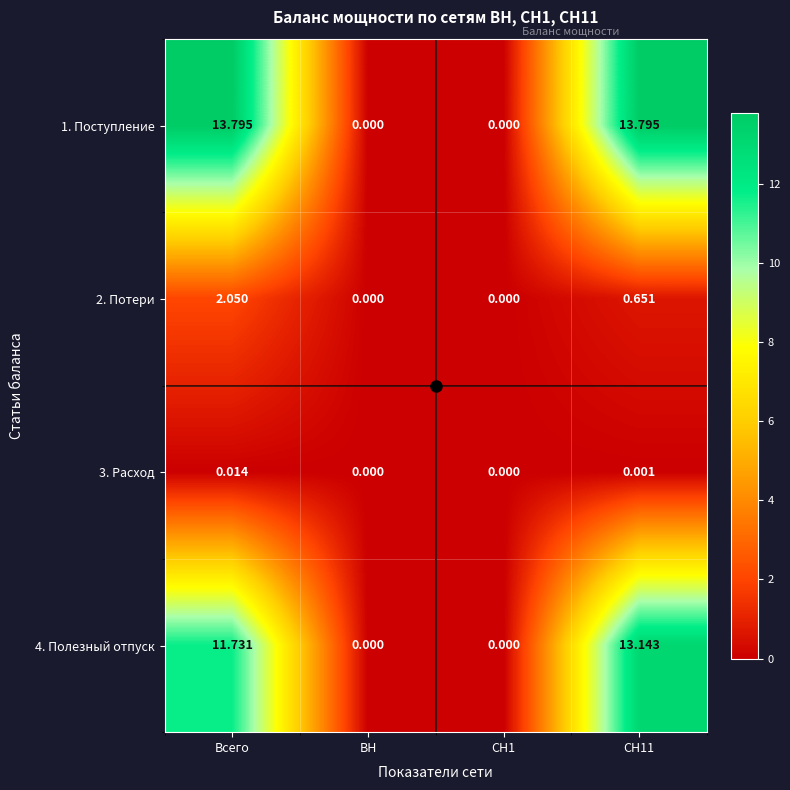

Which series changed the most between Всего and СН11?

4. Полезный отпуск